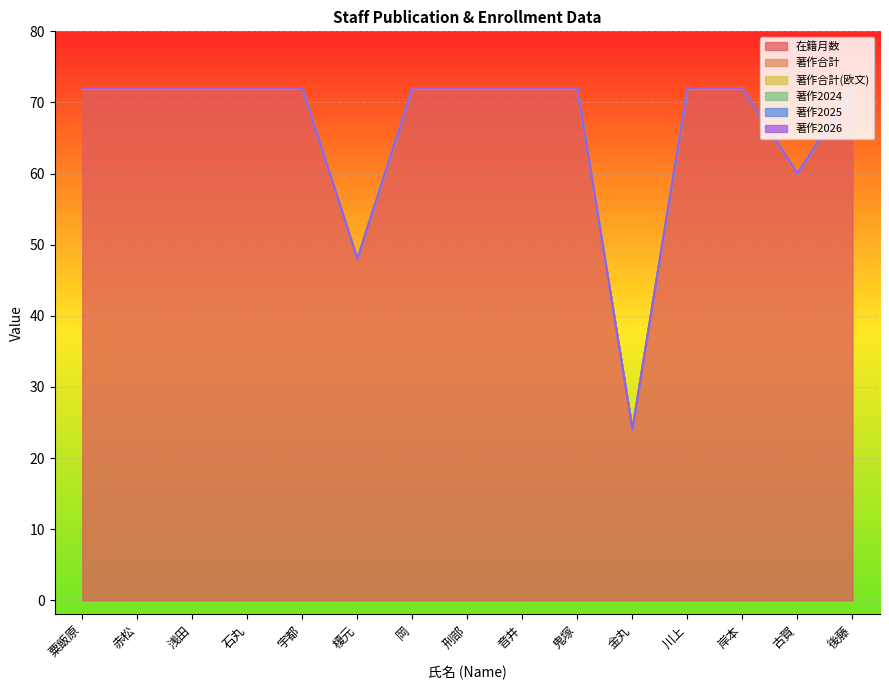

What is the label of the 13th point from the left?

岸本